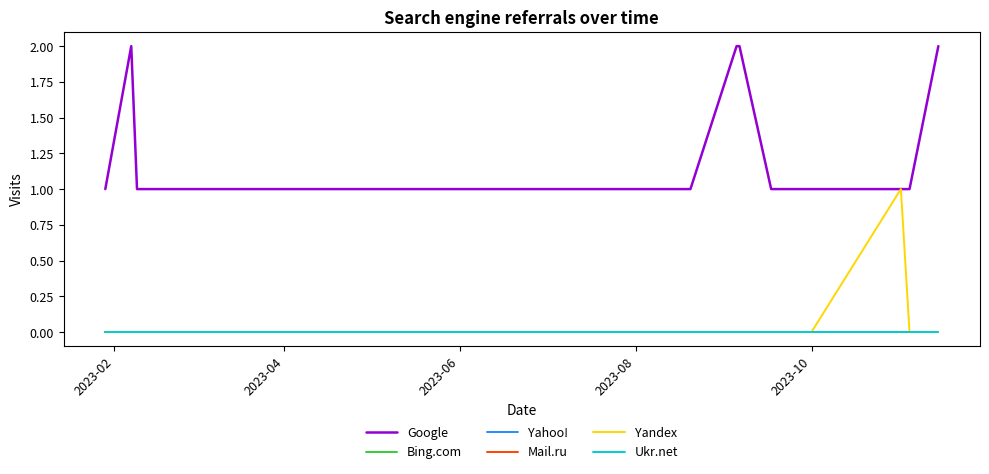

Does the chart display data point markers on the line(s)?

No